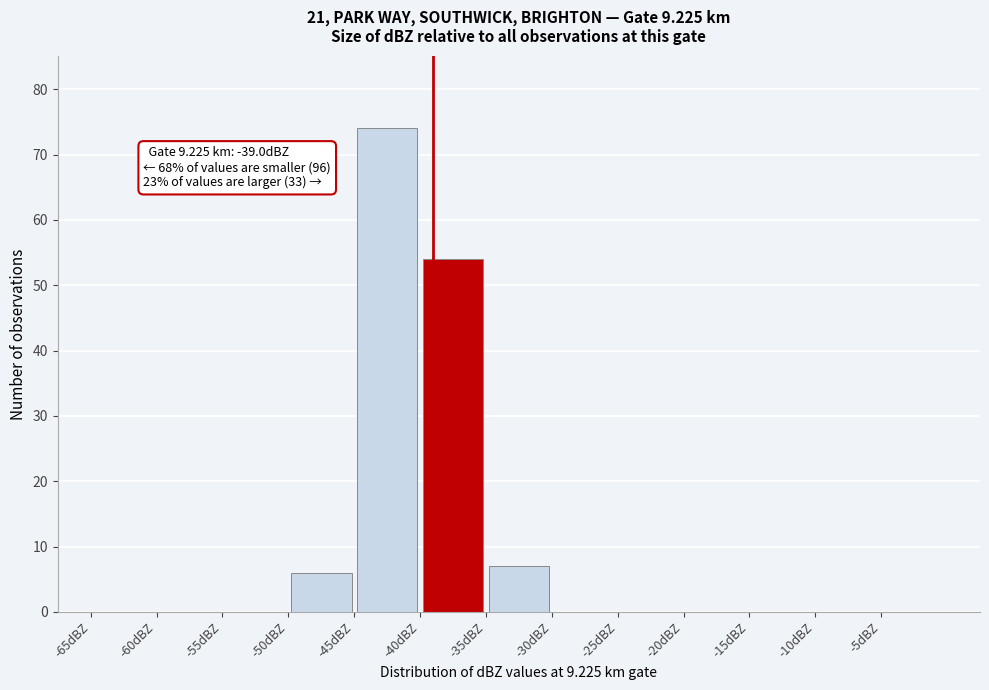

Which range on the x-axis has the tallest bar?

-45 to -40